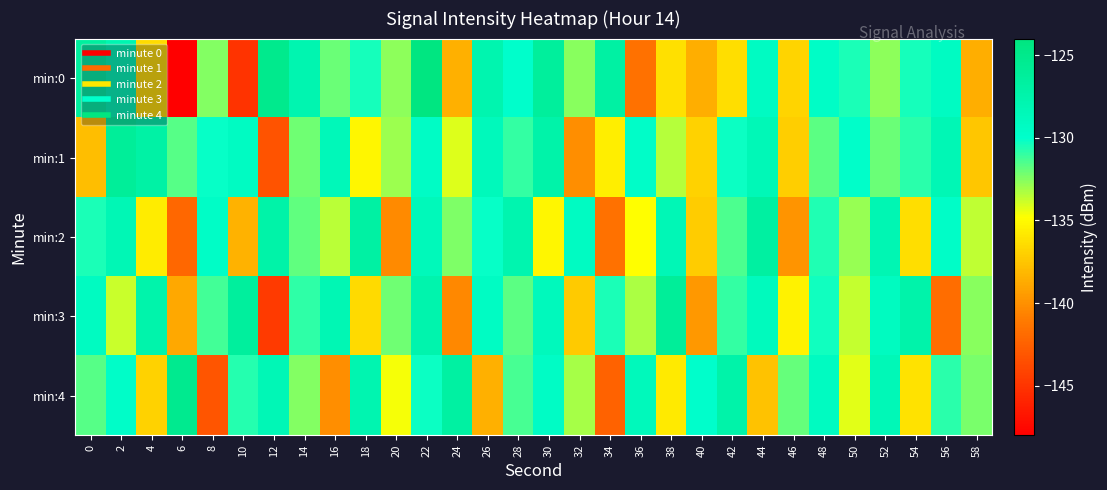

What is the maximum value shown in the chart?

-124.2